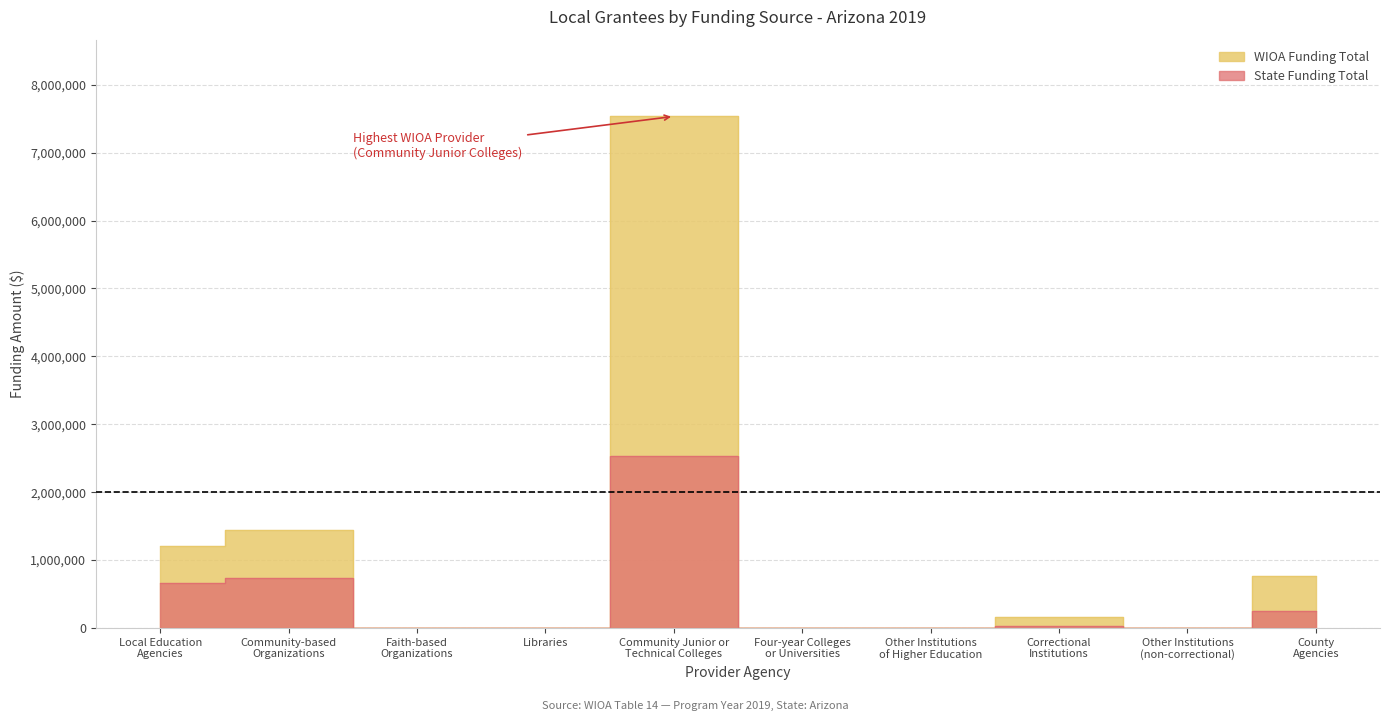

What is the label of the 1st point from the left?

Local Education
Agencies